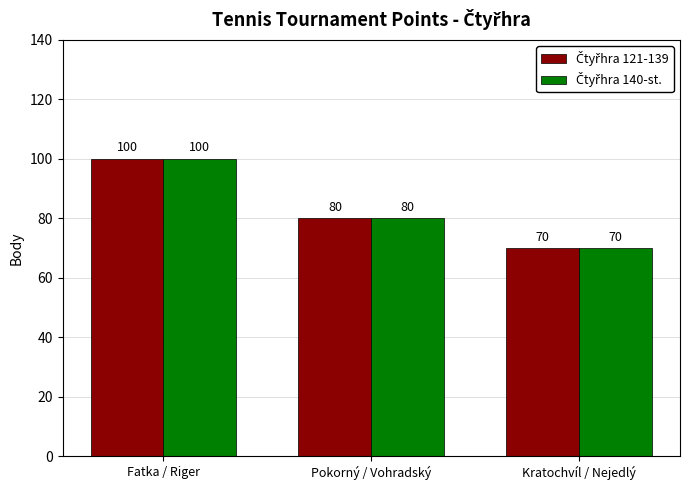

What is the total value across all series at Kratochvíl / Nejedlý?

140